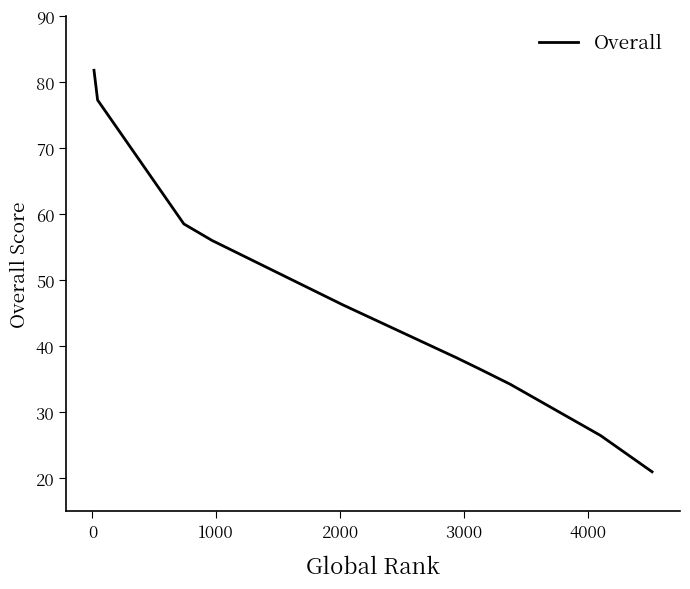

True or false: there are more than 2 points higher than both neighbors.

False